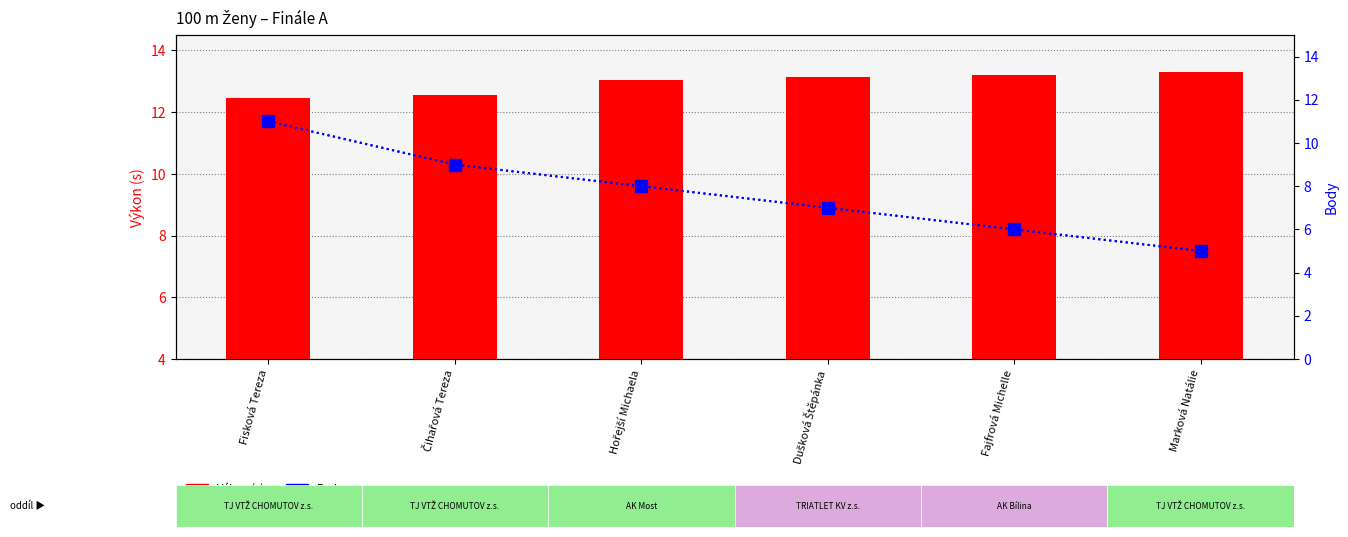

What position from the left is Čihařová Tereza?

2